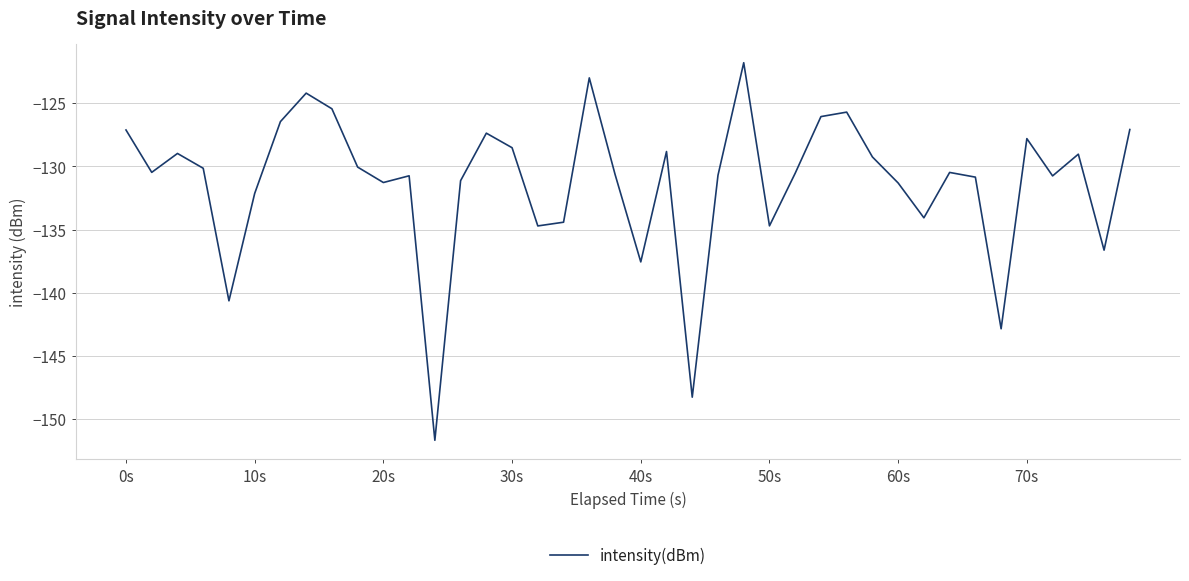

What is the smallest value displayed?

-151.7